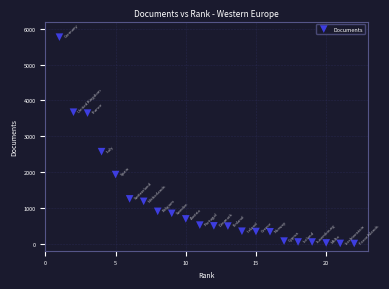

What Y value in the scatter plot is closest to 2882?

2566